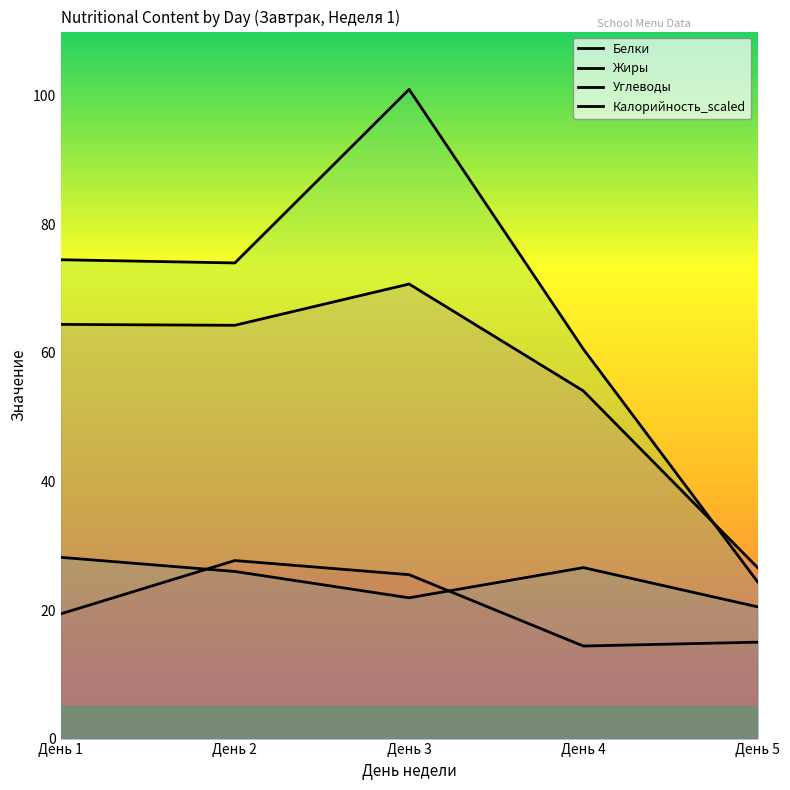

Does the chart have visible grid lines?

No